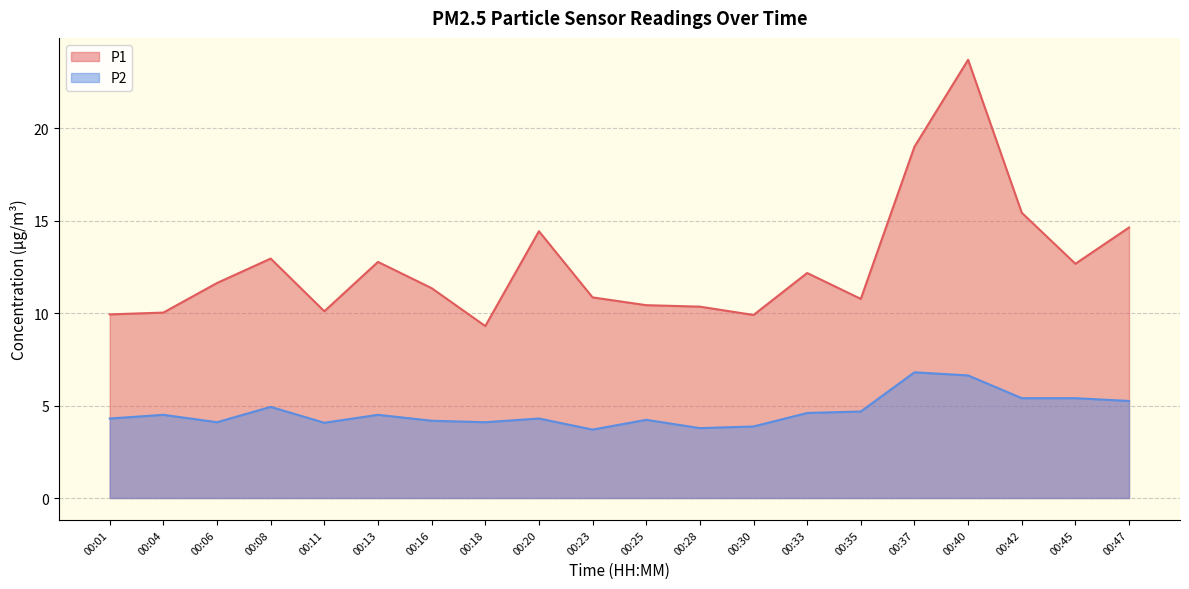

What is the value of the P1 point at the 1st from the left?

9.9